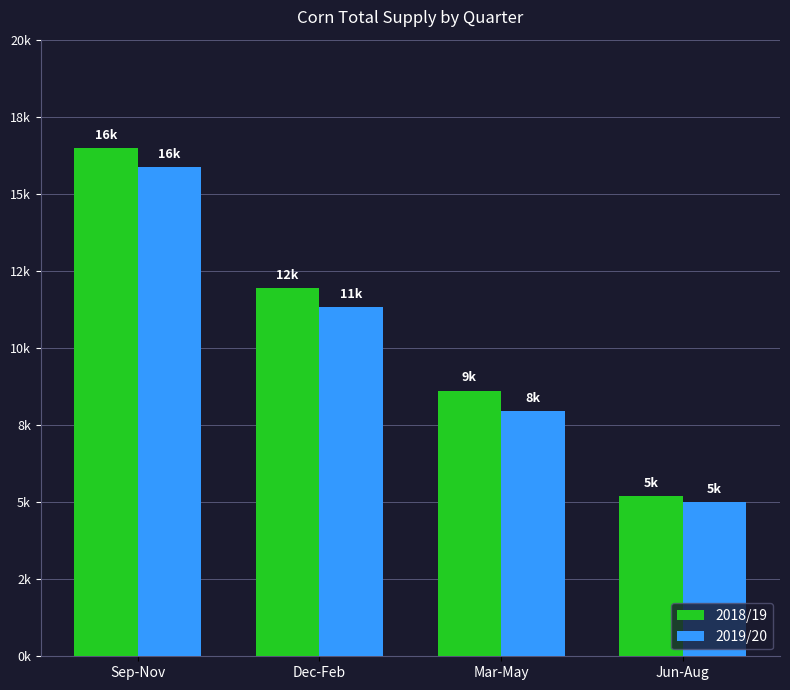

What is the label of the 3rd bar from the left?

Mar-May